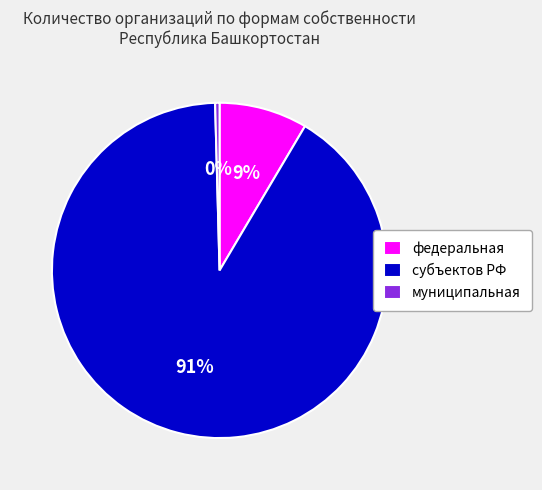

True or false: субъектов РФ accounts for 91% of the total.

True